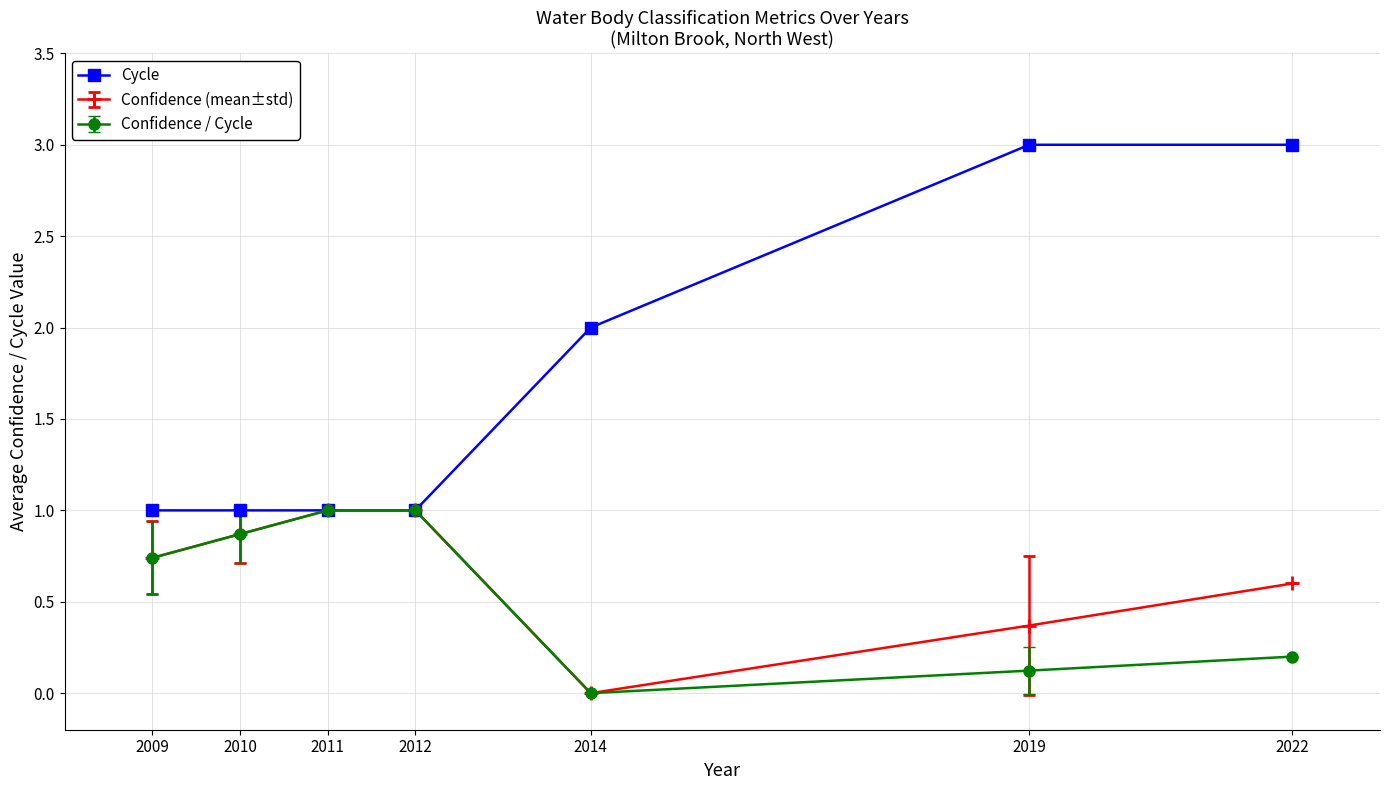

Is this an area chart (filled region under the line)?

No